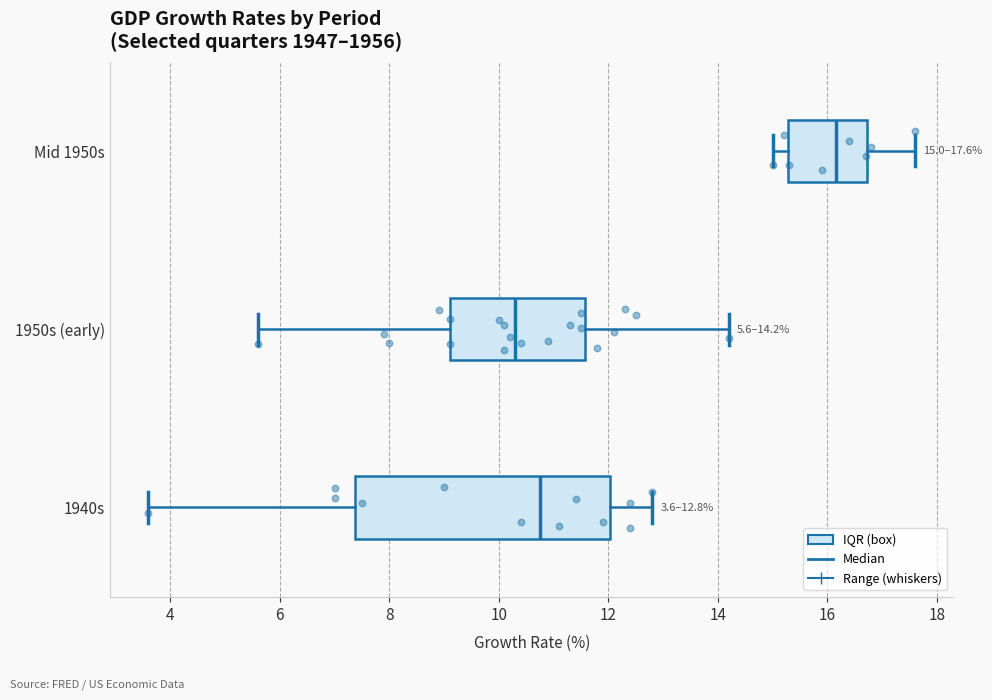

Which box's median line is the furthest to the right?

Mid 1950s